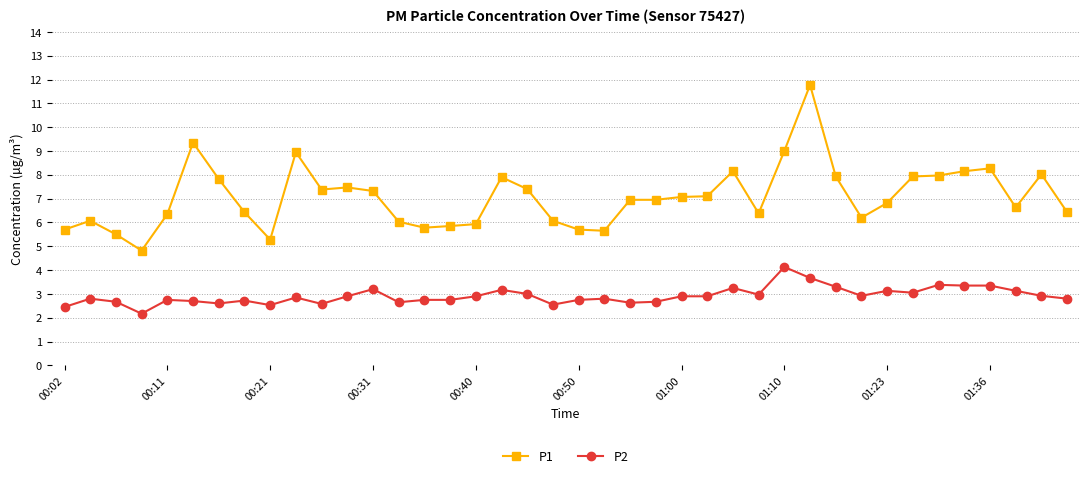

Which series has the largest range (max minus min)?

P1